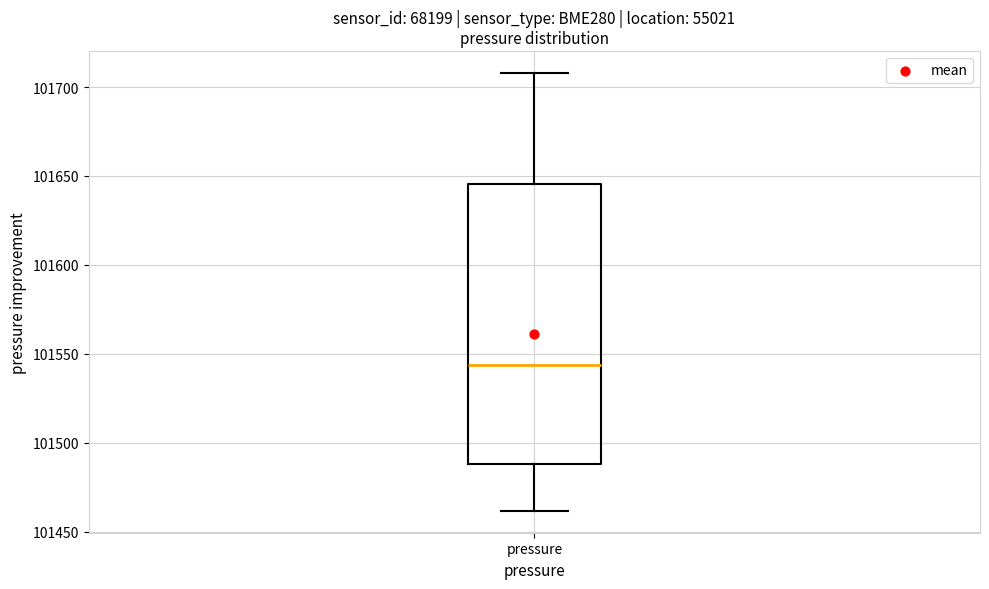

Transcribe this box plot: give where the median line is, the range the box spans, and where the two whiskers end, as read against the y-axis. The values are not printed on the chart, so give them approximately, as read against the axis.

median 101545, box 101490 to 101645, whiskers 101460 to 101710